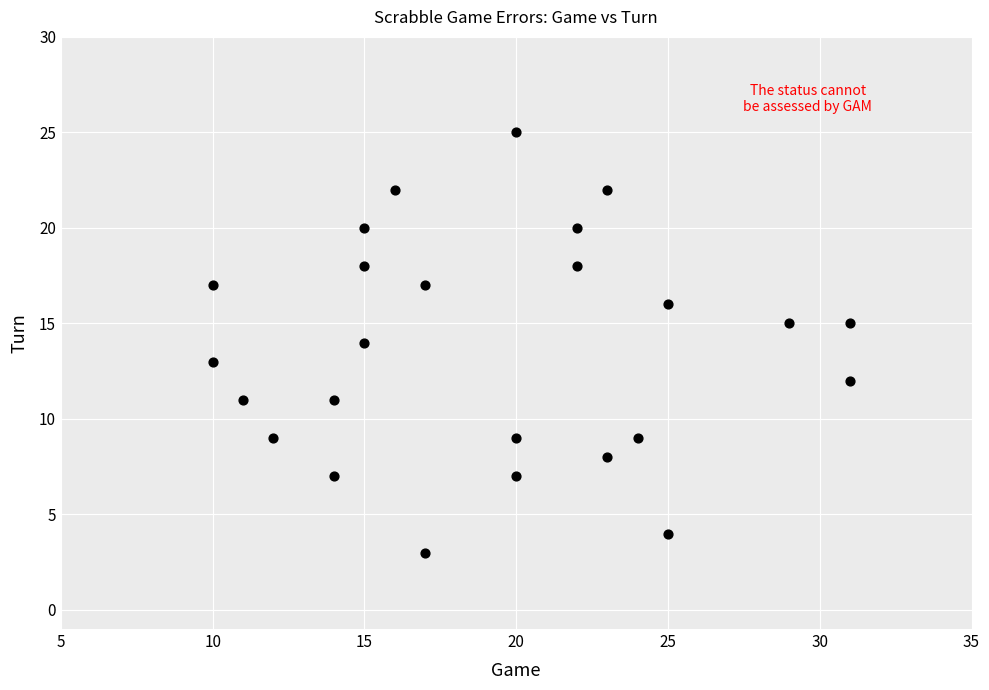

What is the range of X values (max minus min)?

21